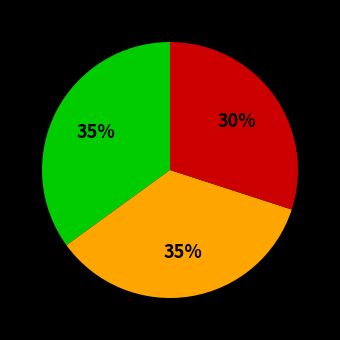

How many segments does this pie chart have?

3